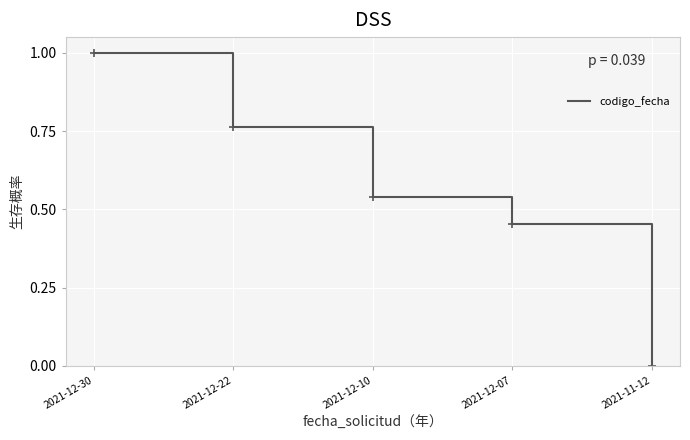

What is the average value?

0.6